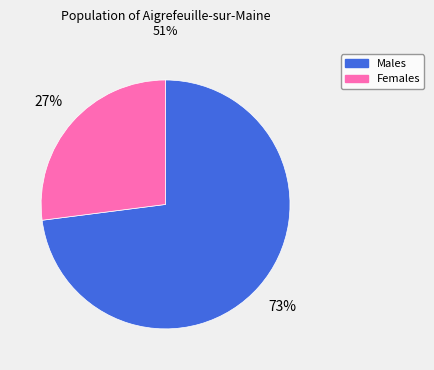

To the nearest percent, what percentage of the pie is Males?

73%